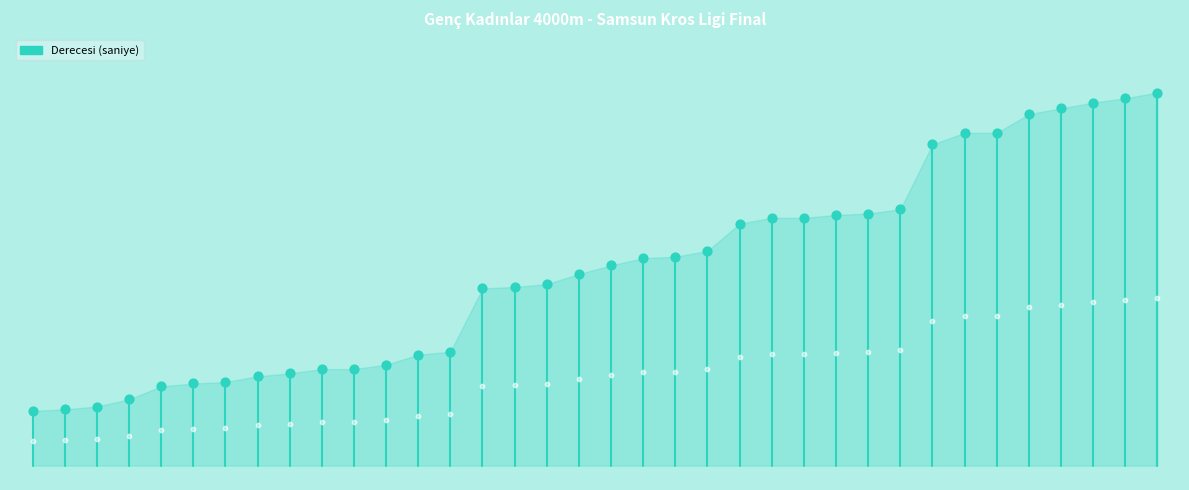

Approximately how many times larger is the value at 21 compared to 19?

1.0